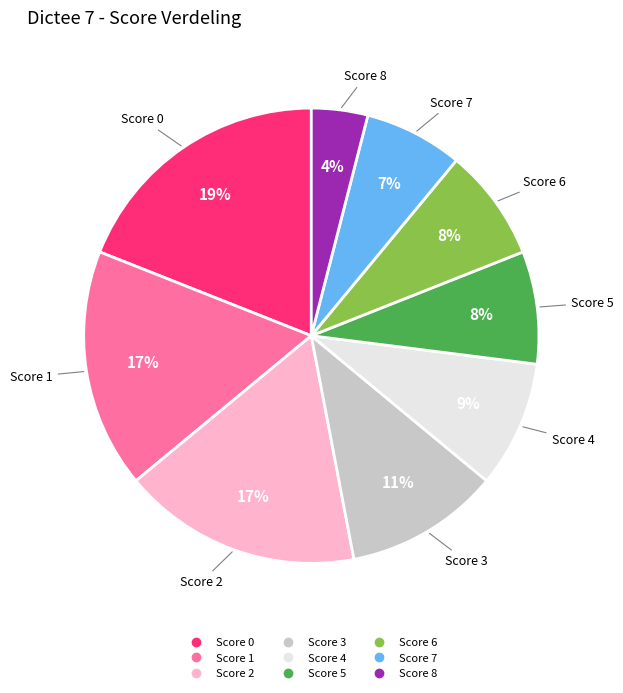

Is there any slice that represents more than half of the pie?

No